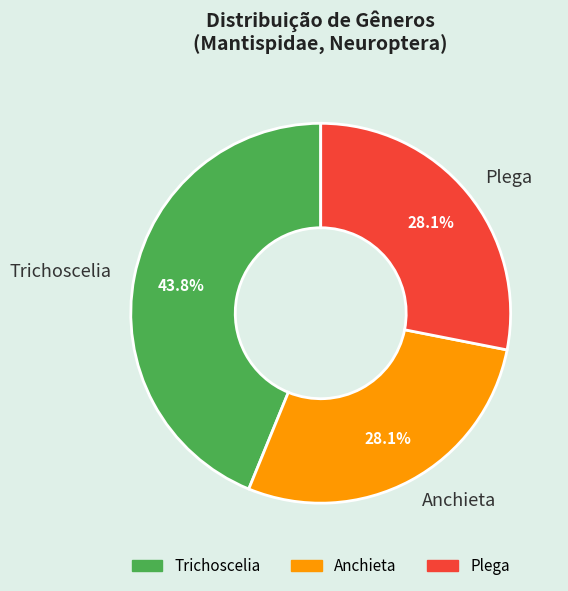

Combined, do Trichoscelia and Anchieta account for over 50%?

Yes